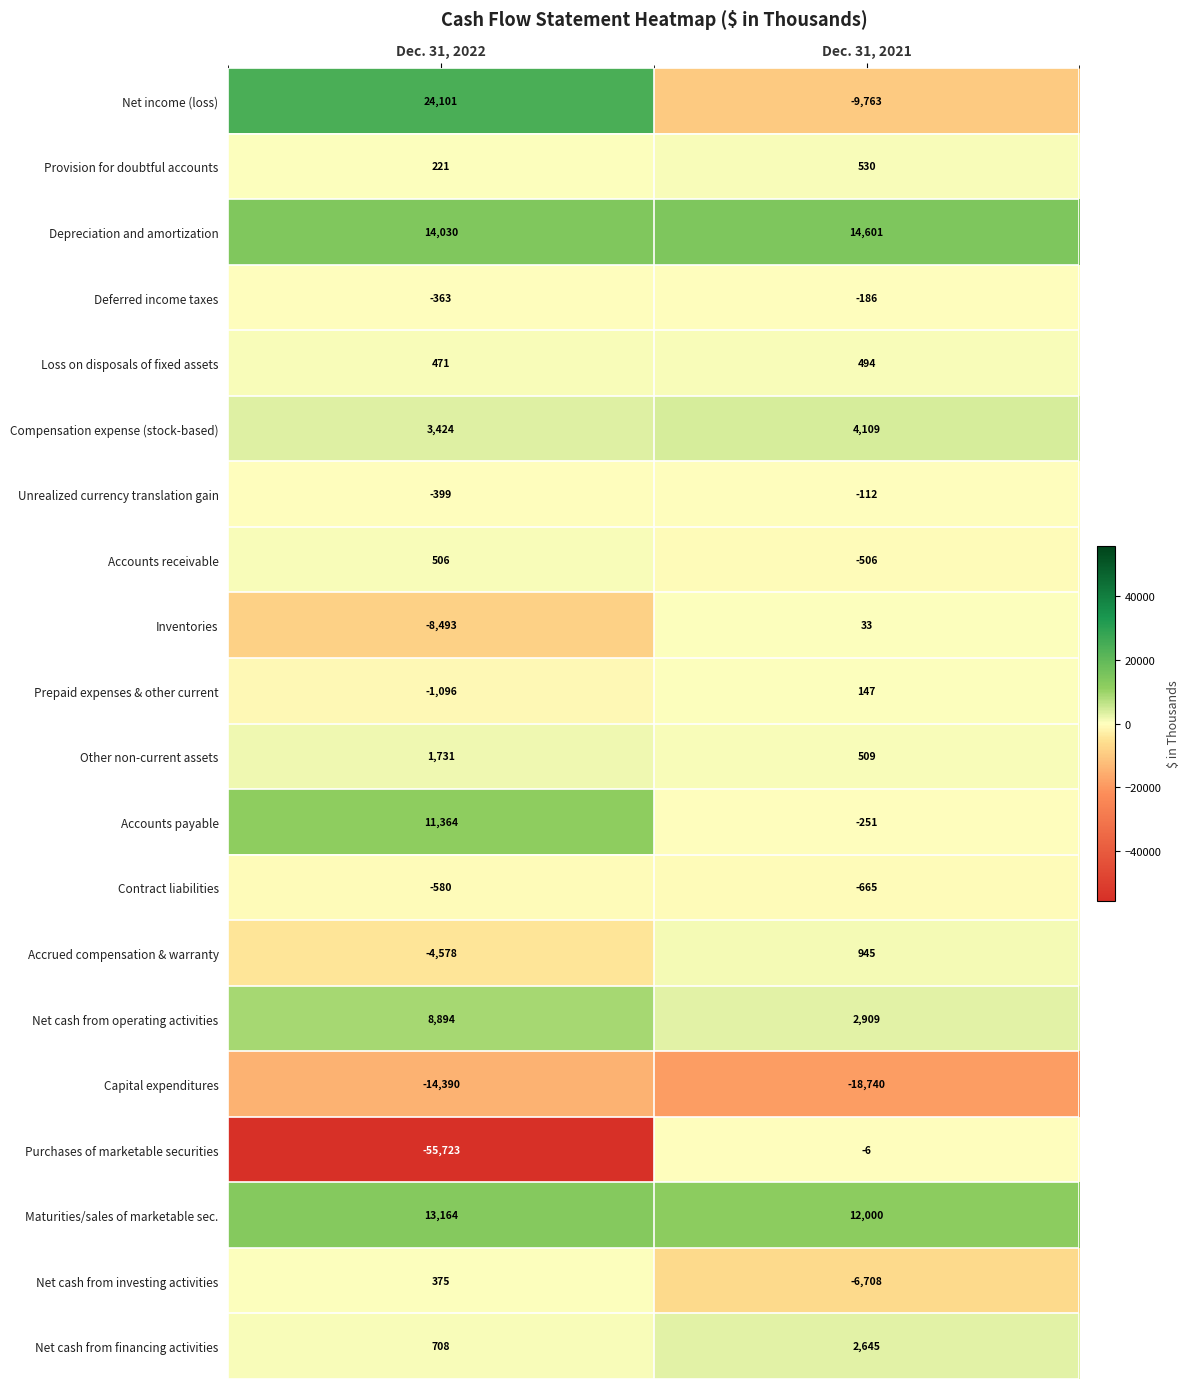

Rank the categories by Capital expenditures value from lowest to highest.

Dec. 31, 2021, Dec. 31, 2022